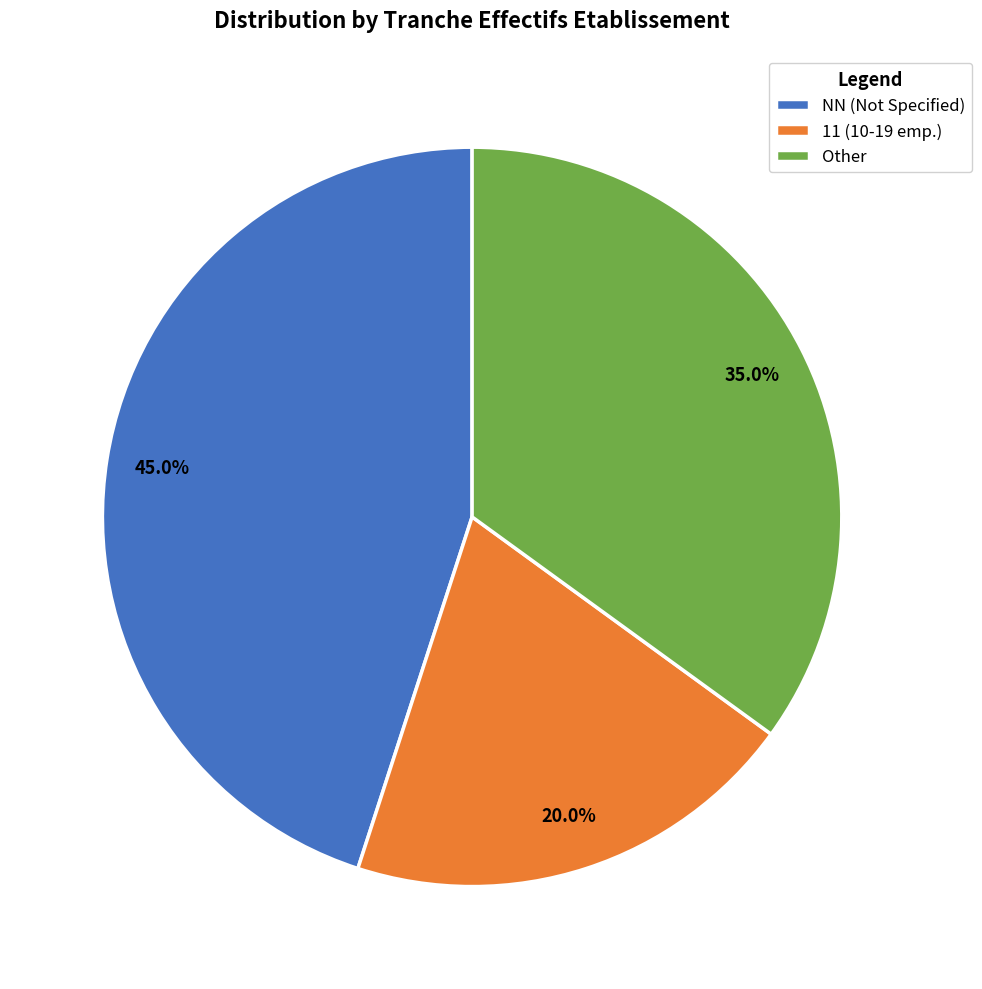

What is the largest slice in the pie chart?

NN (Not Specified)